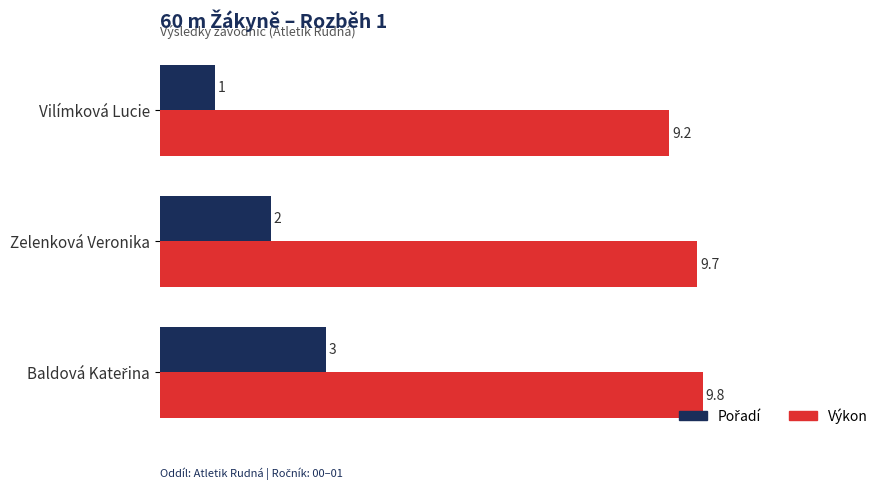

Is it true that Výkon equals 16.0 at Vilímková Lucie?

False